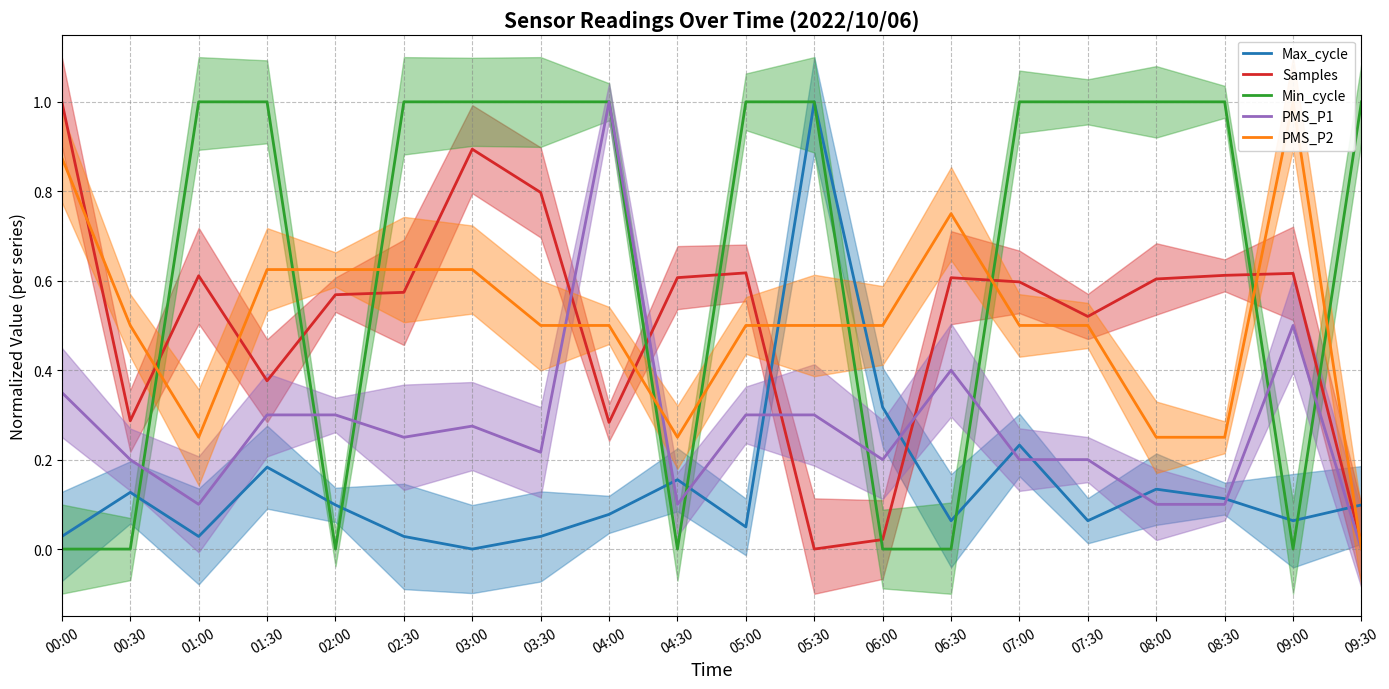

Count the Min_cycle values in the range 0 to 1.

20